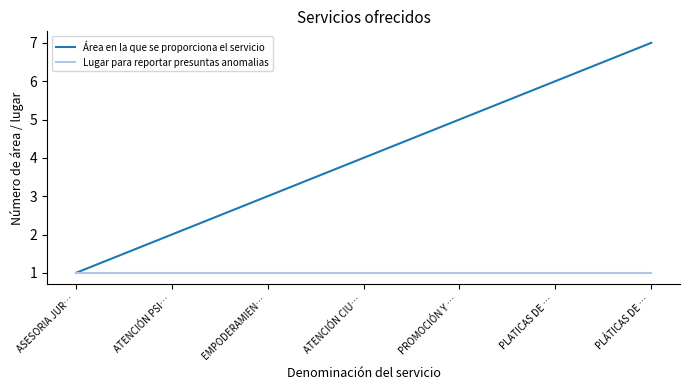

List the series in order of their overall mean, highest first.

Área en la que se proporciona el servicio, Lugar para reportar presuntas anomalias